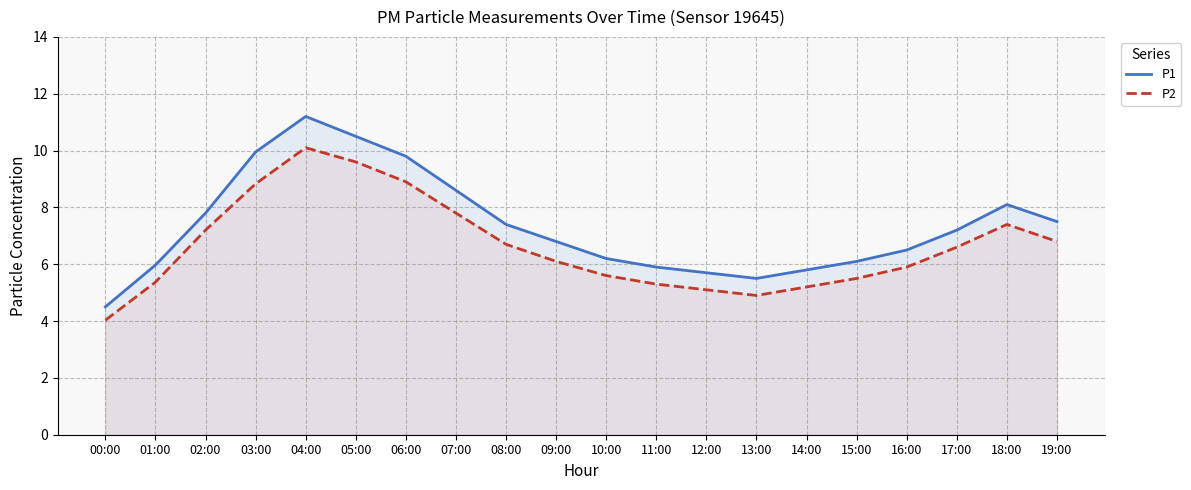

What is the total value across all series at 14:00?

11.0